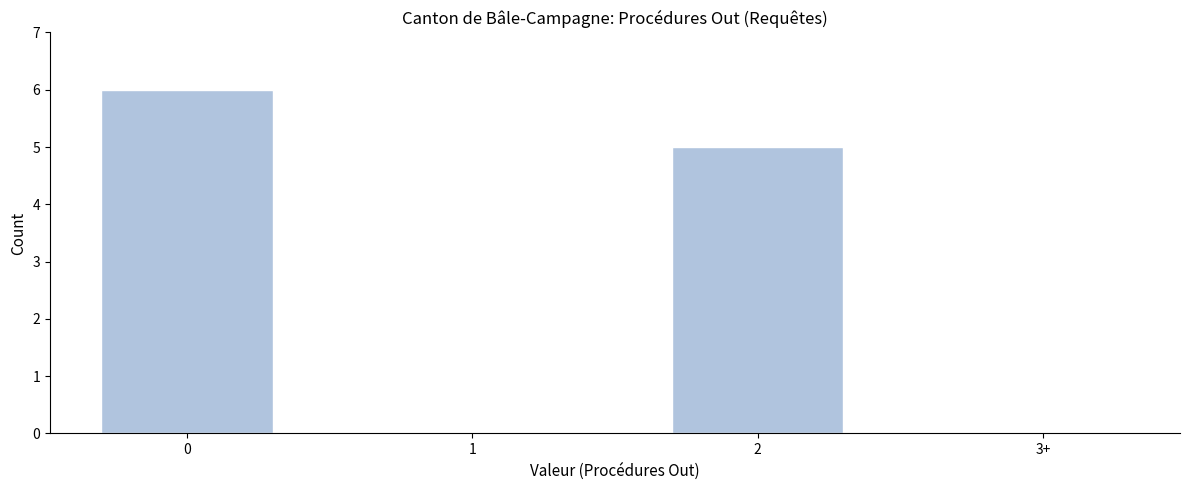

Reading right to left, transcribe all the data shown in this chart.

3+=0	2=5	1=0	0=6